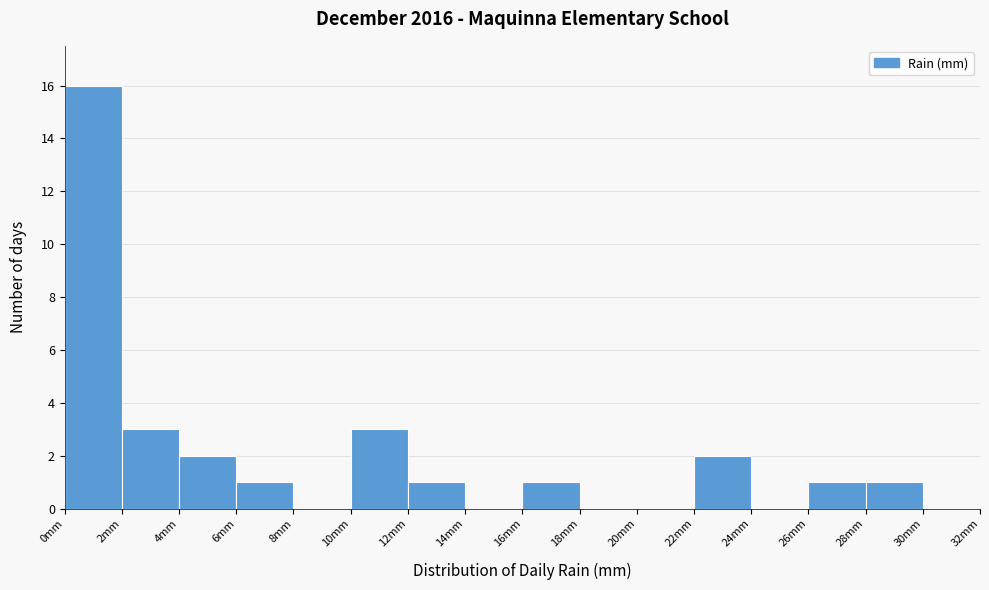

Over which range of the x-axis is the bar tallest?

0 to 2